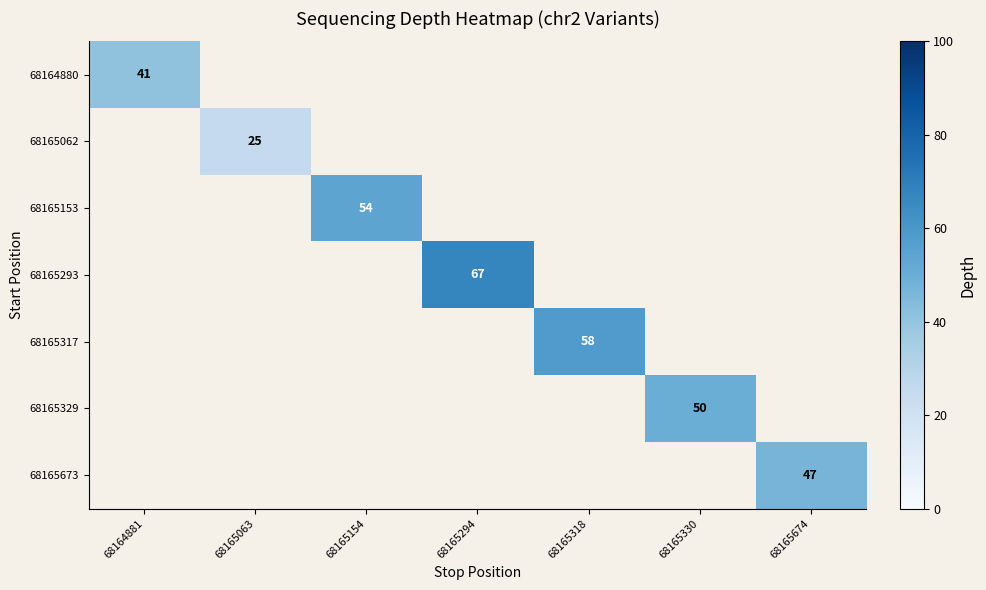

Is the value of 68165673 at 68165674 greater than the value of 68165153 at 68165154?

No